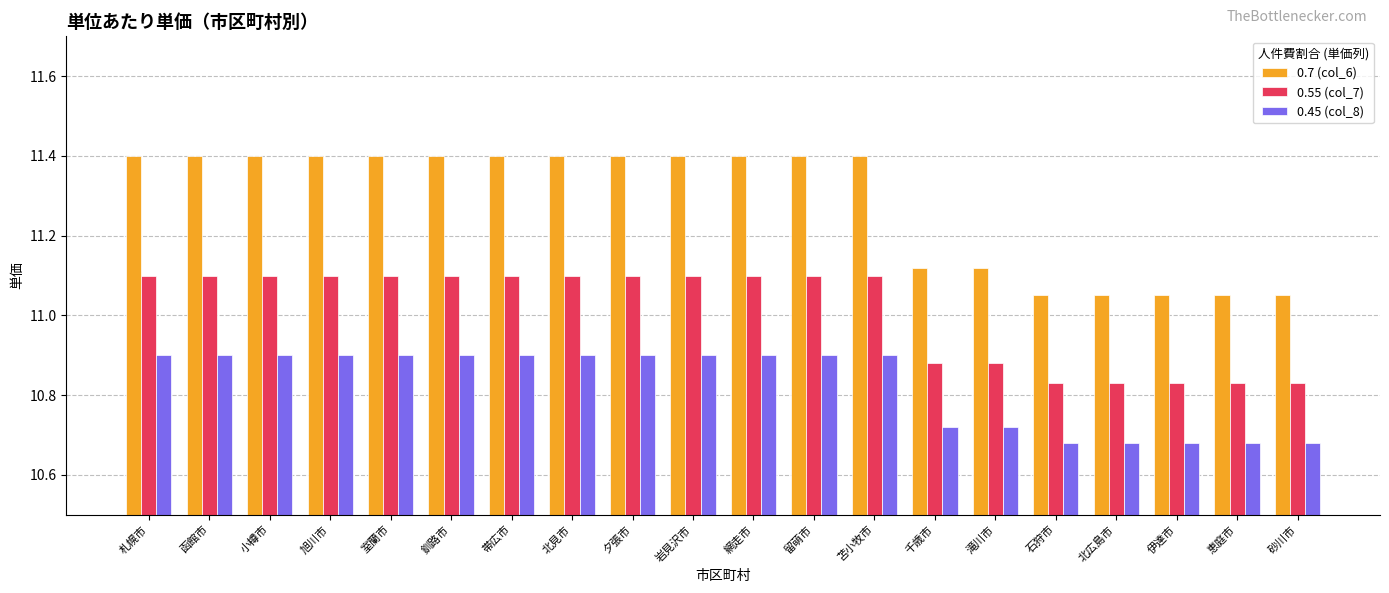

Is it true that 0.45 (col_8) equals 7.2 at 旭川市?

False